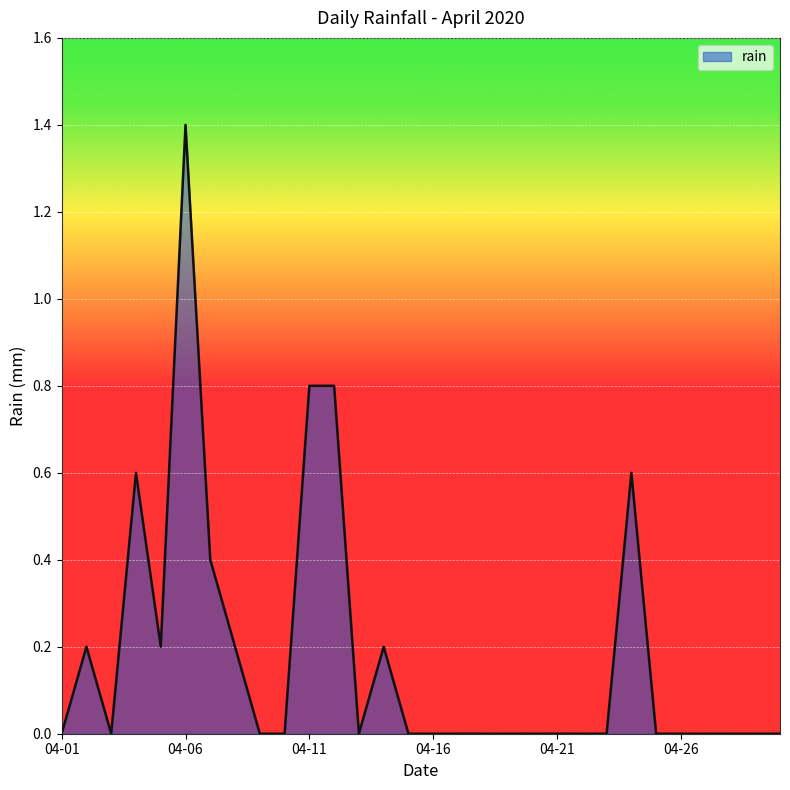

How many lines are shown in the chart?

1